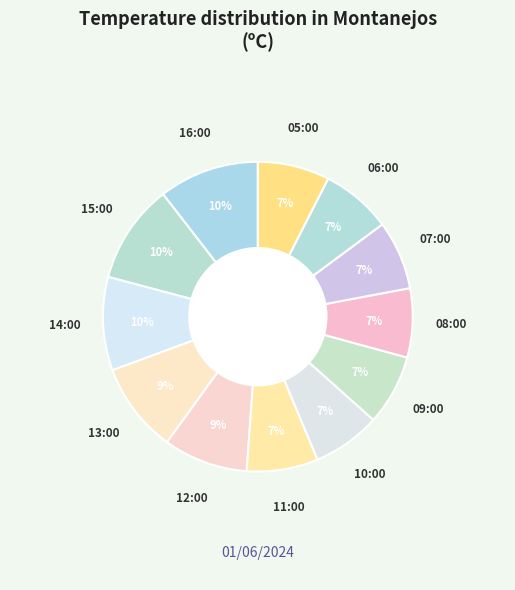

Which category has the smallest portion of the pie?

10:00